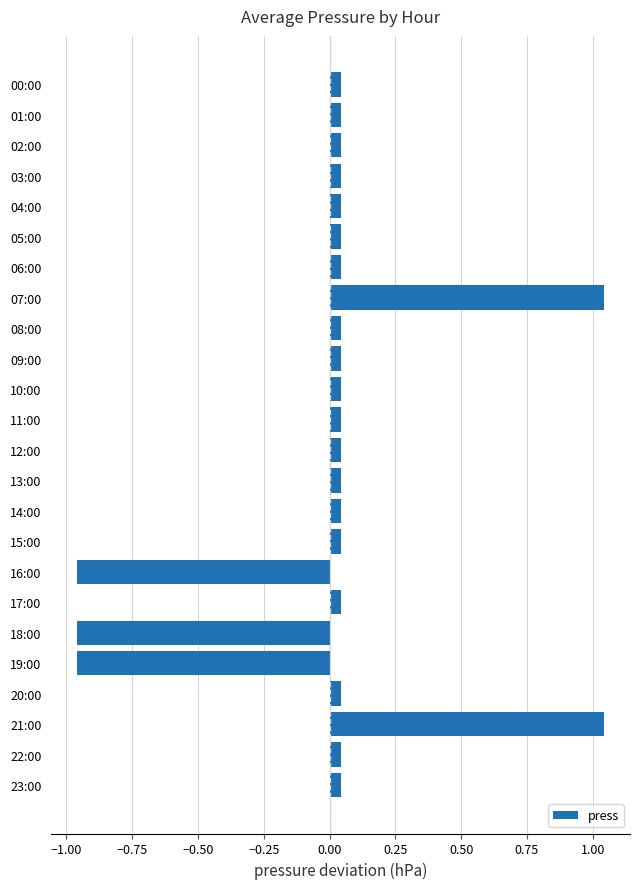

What is the label of the 21st bar from the bottom?

03:00